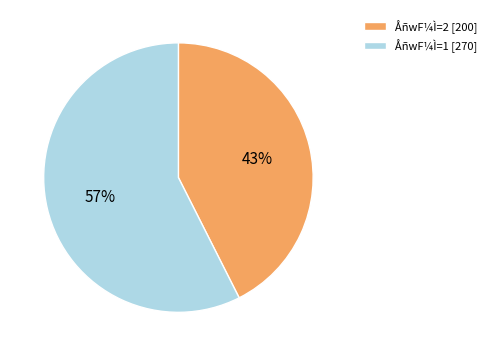

Which slice represents more than half of the pie?

ÅñwF¼Ì=1 [270]